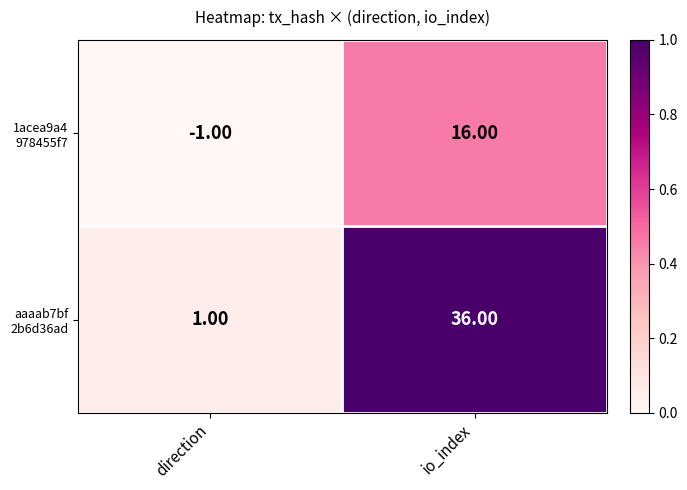

What is the difference between the highest and lowest values at io_index?

20